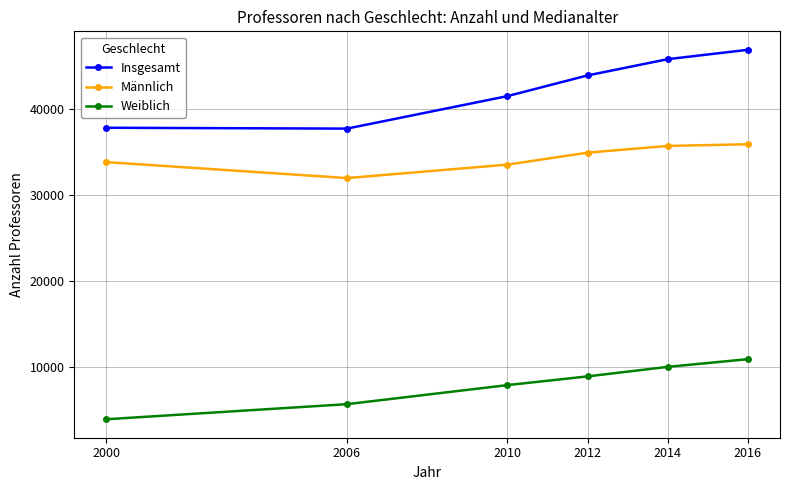

Rank the series by their average value, from highest to lowest.

Insgesamt, Männlich, Weiblich